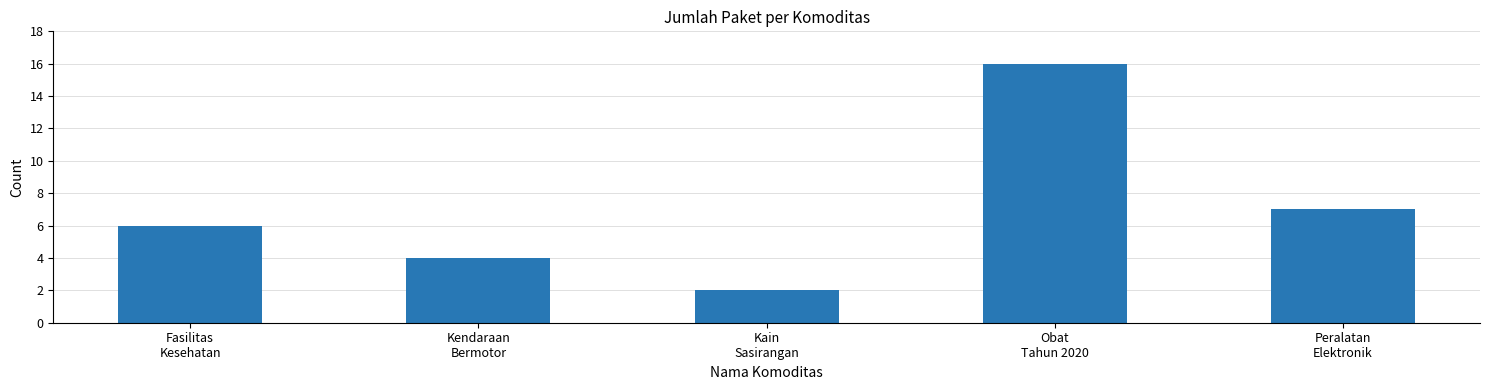

Which category has the lowest value across all series?

Kain
Sasirangan